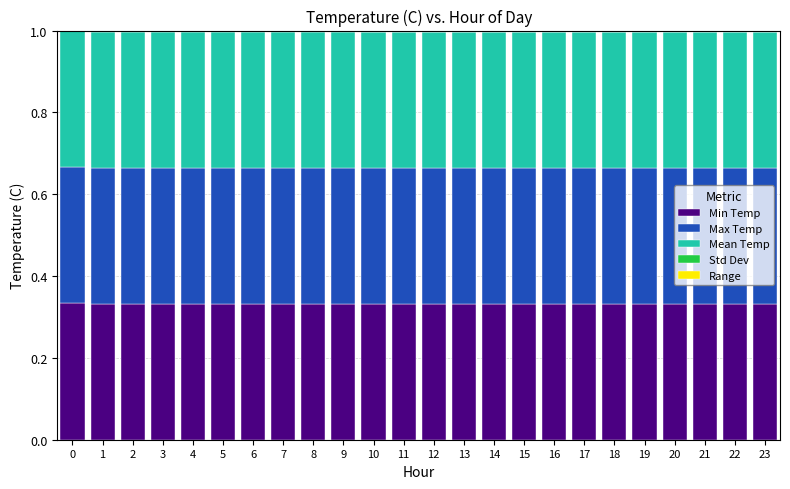

Does the chart contain stacked bars?

Yes